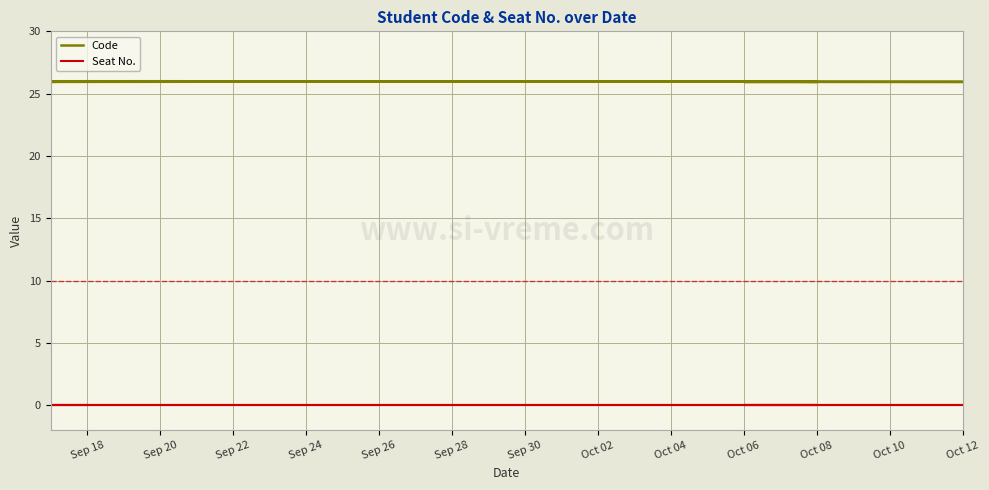

Rank the series by their average value, from lowest to highest.

Seat No., Code